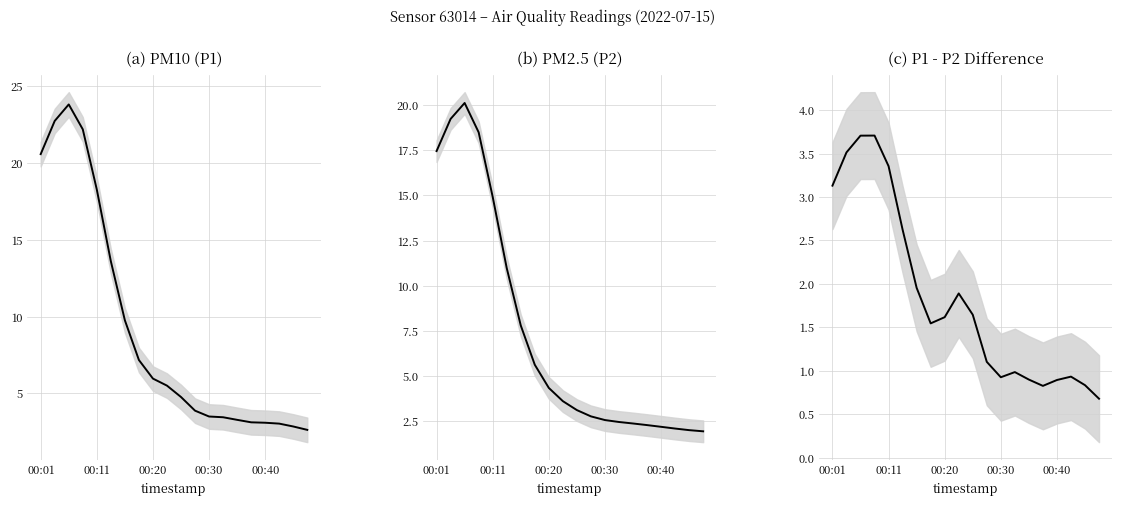

What are all the series names shown in the legend?

P1, P2, P1 - P2